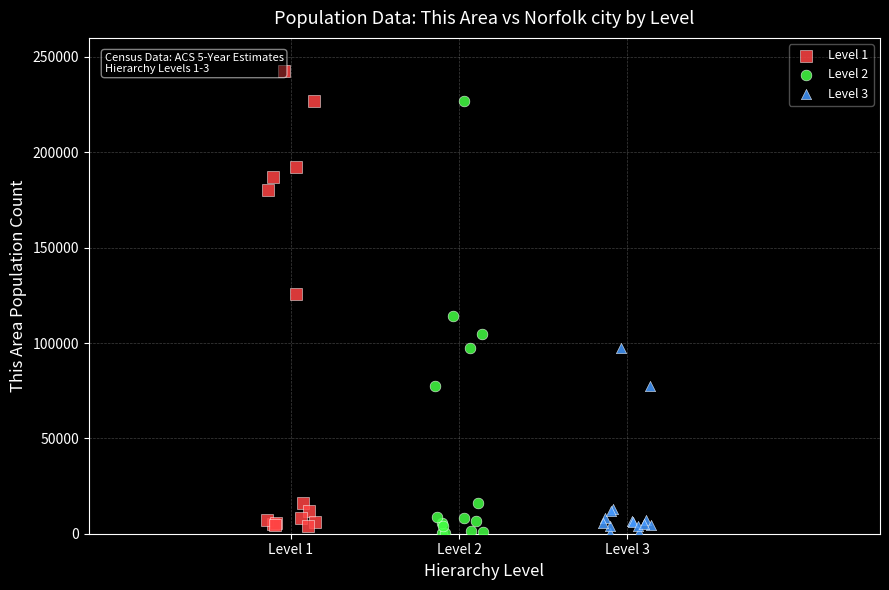

What are all the series names shown in the legend?

Level 1, Level 2, Level 3